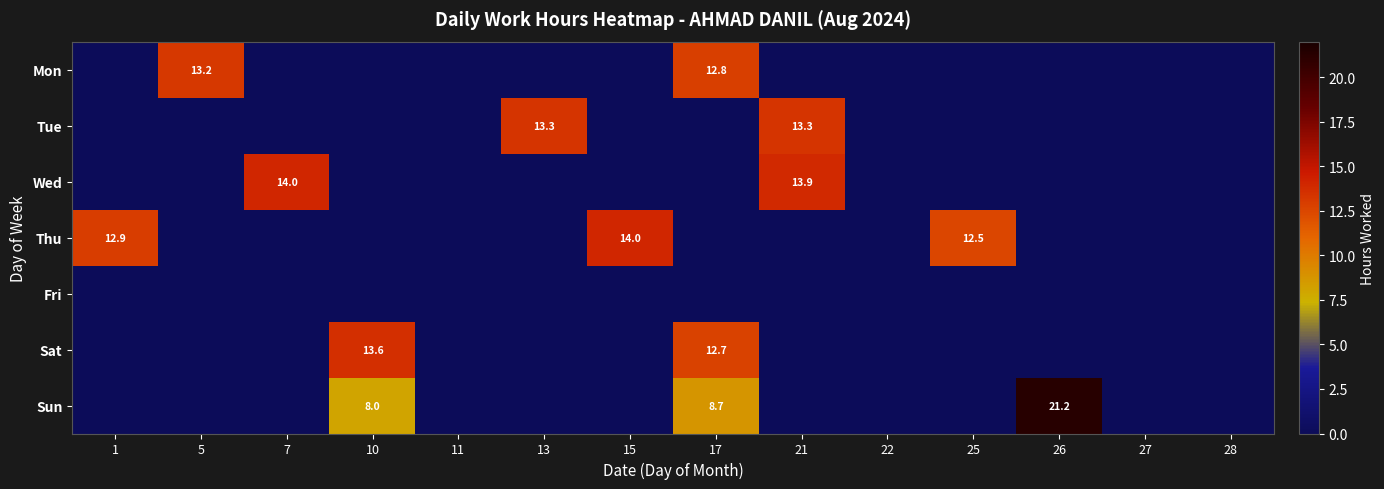

Is it true that Mon equals 13.2 at 5?

True